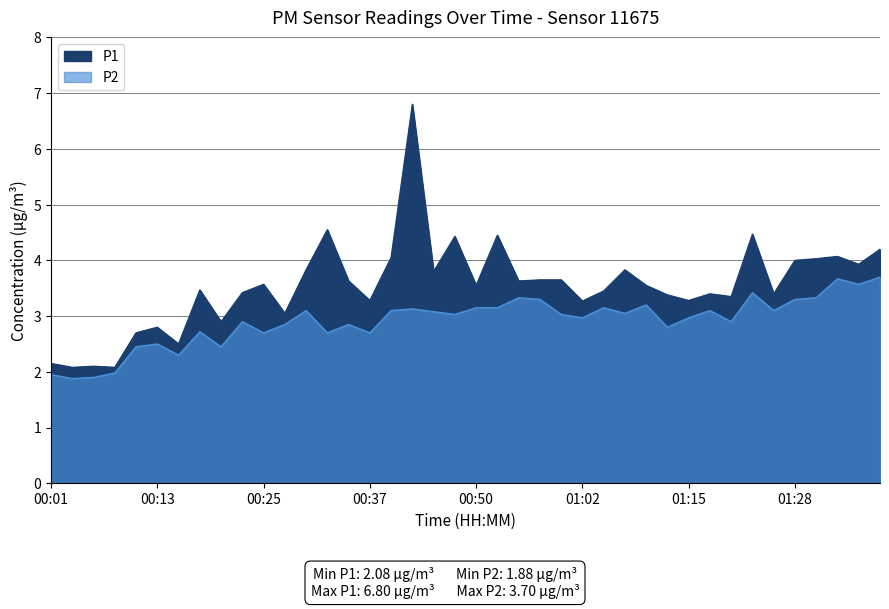

Is it true that P2 equals 4.7 at 01:12?

False